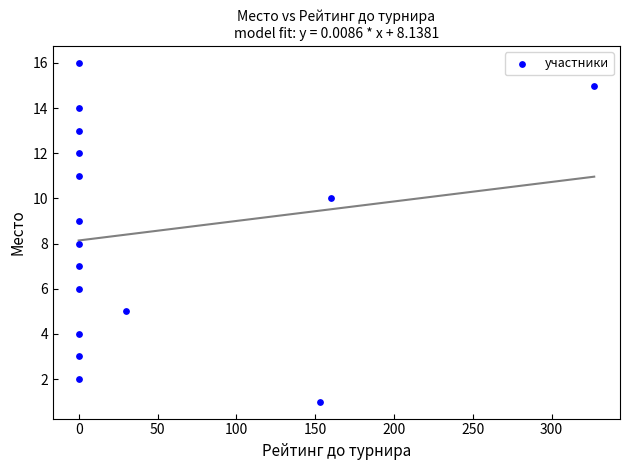

What is the range of Y values (max minus min)?

15